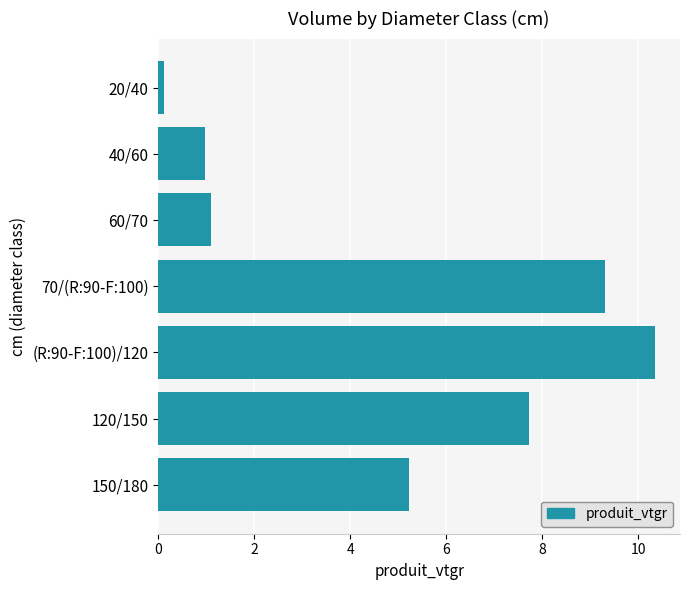

Rank the categories by value from highest to lowest.

(R:90-F:100)/120, 70/(R:90-F:100), 120/150, 150/180, 60/70, 40/60, 20/40